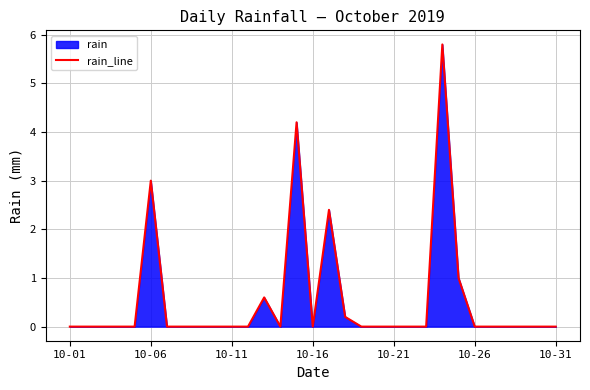

What is the difference between the maximum and minimum values?

5.8